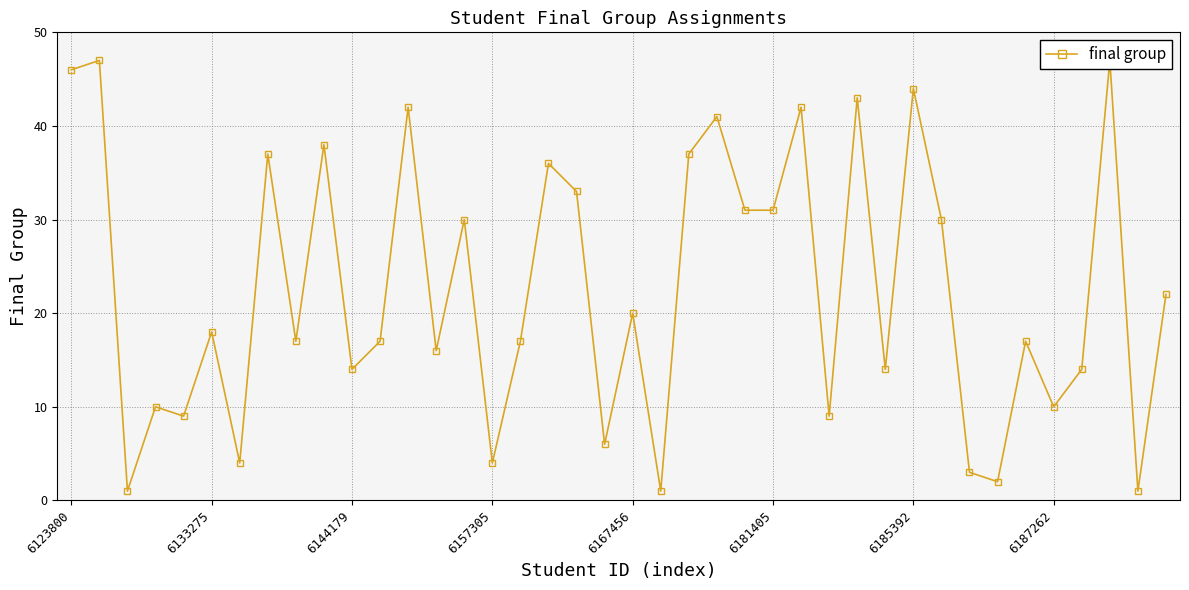

How many categories are shown in the chart?

40